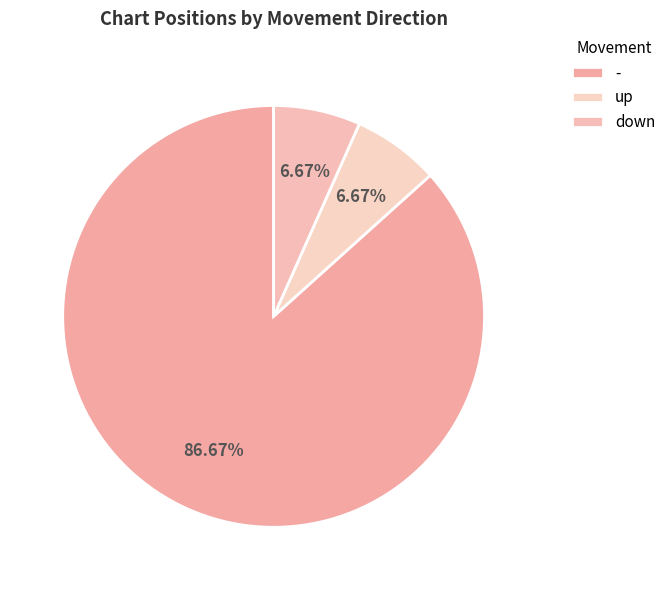

To the nearest percent, what is the average slice percentage?

33%